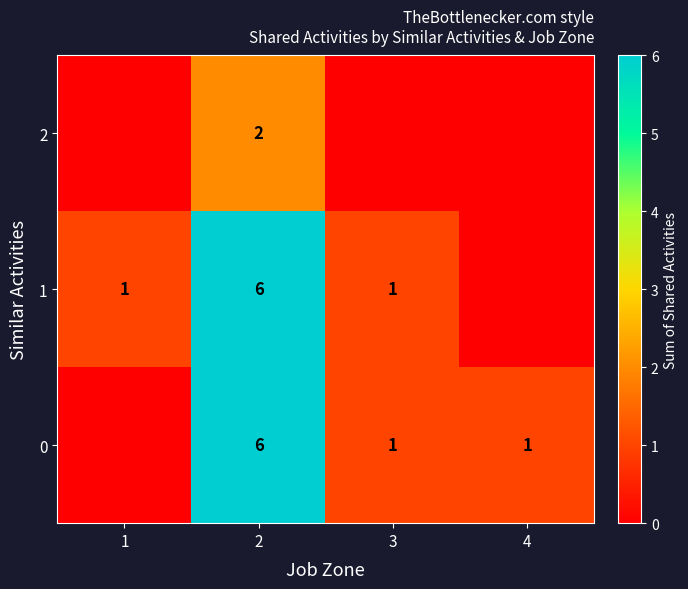

What is the difference between the 0 values at 4 and 2?

5